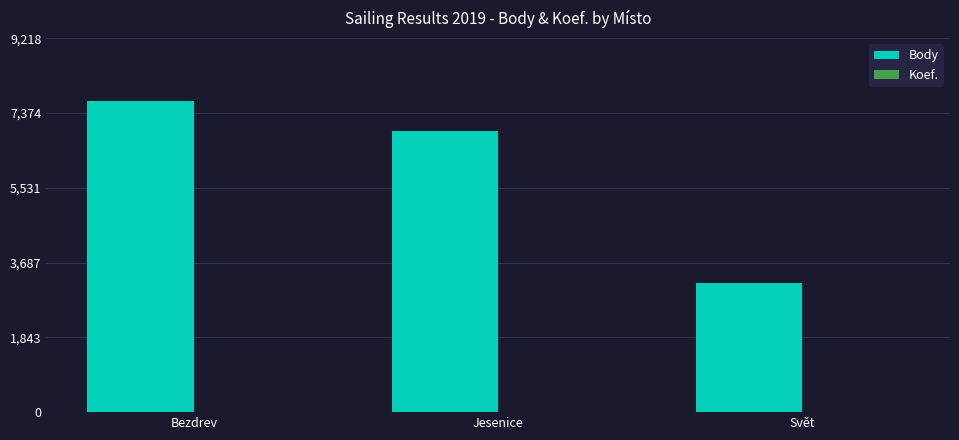

Are the bars grouped side by side (vs. stacked)?

Yes